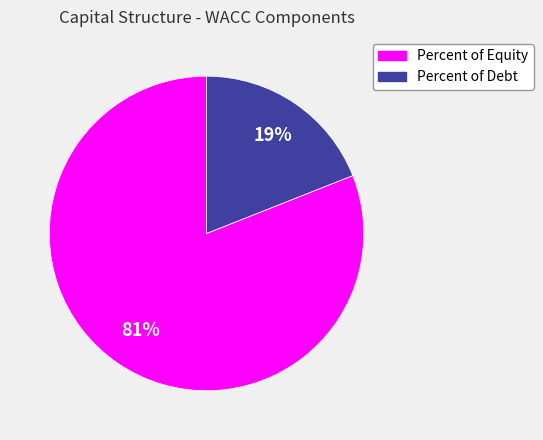

Rank the categories by value from highest to lowest.

Percent of Equity, Percent of Debt